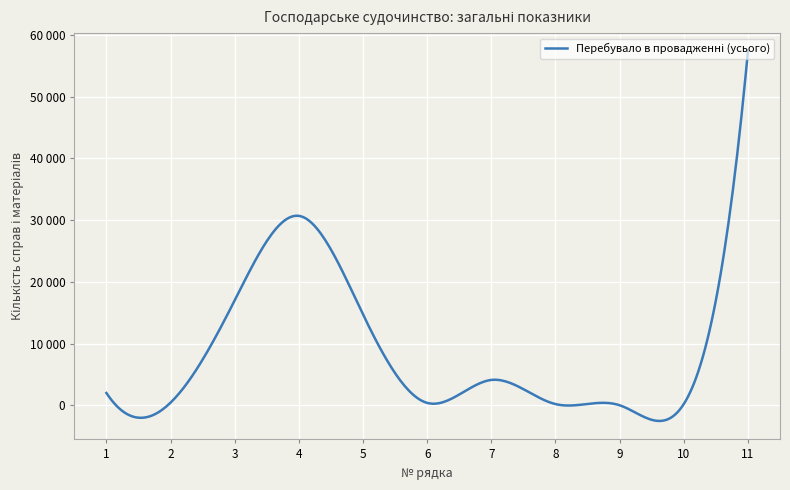

True or false: the data has more than 1 interior local peaks.

True